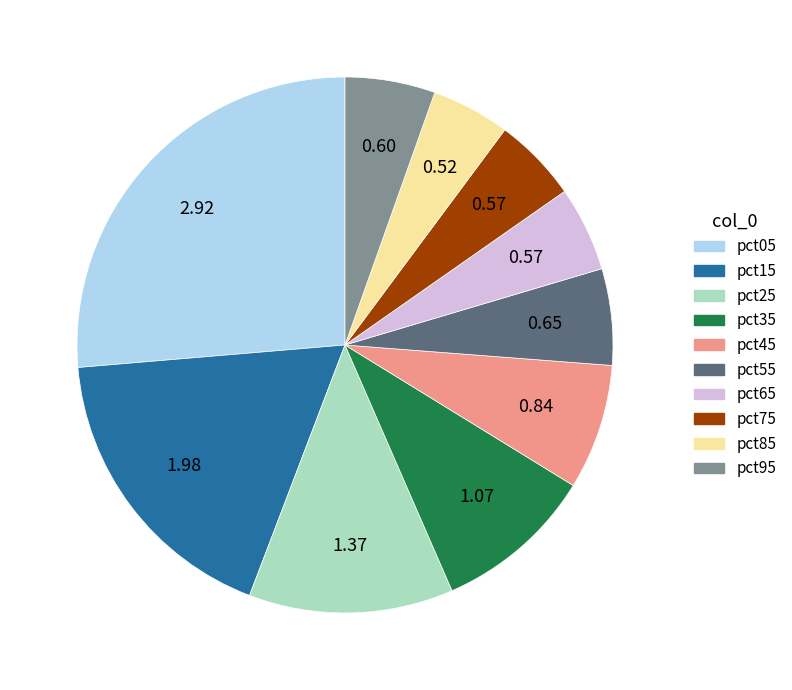

Is the sum of pct65 and pct15 greater than half?

No